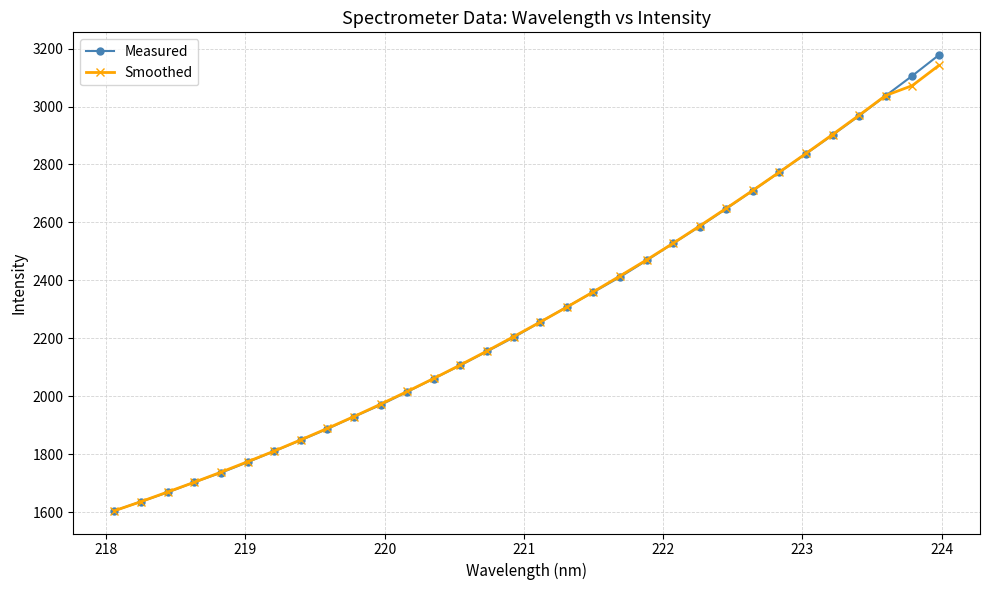

At how many categories does at least one series exceed 2608?

9